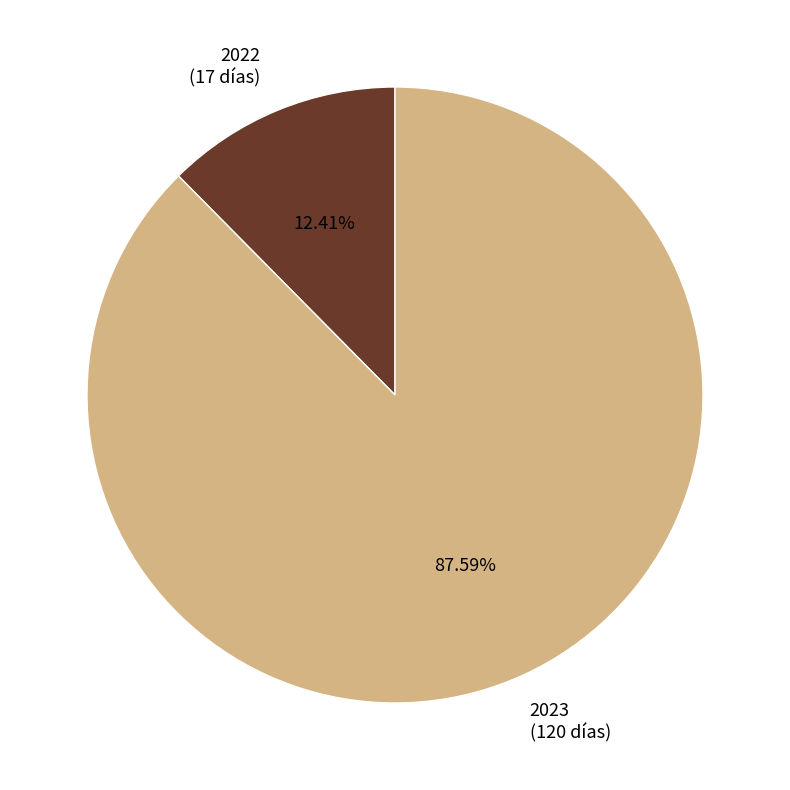

Does 2022 account for over 50% of the chart?

No